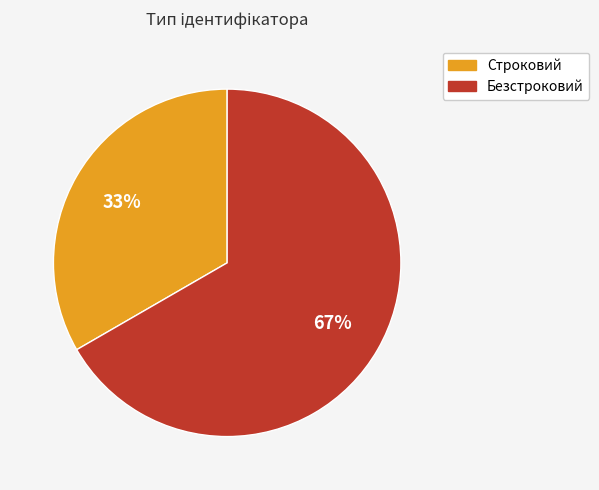

Is it true that Безстроковий is 80% of the pie?

False